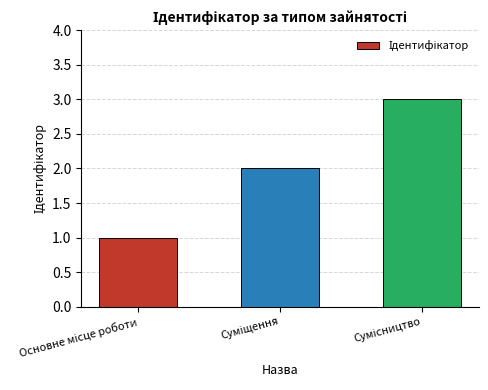

What is the maximum value shown in the chart?

3